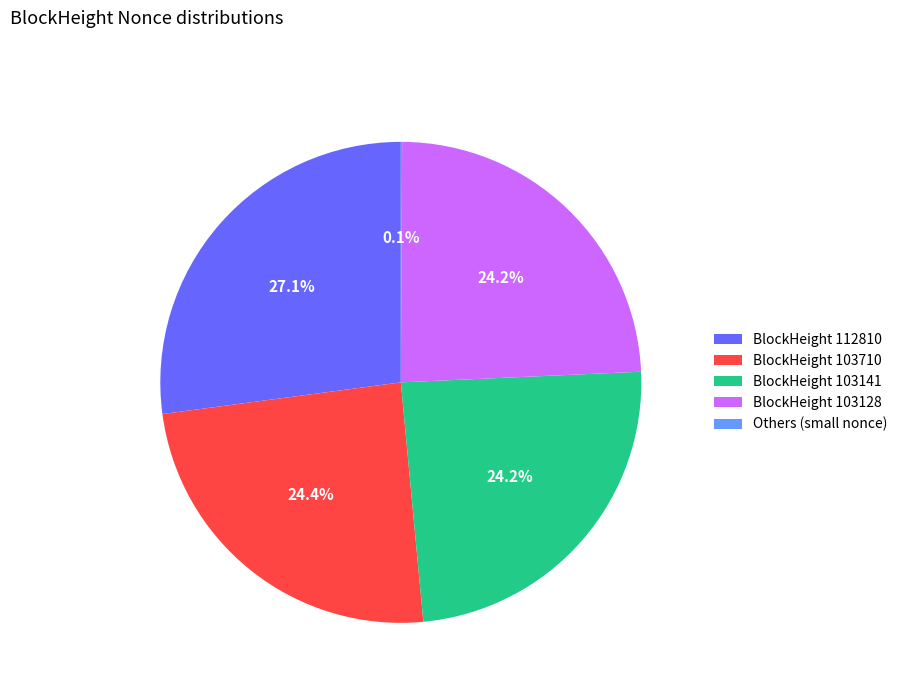

Which category has the biggest portion of the pie?

BlockHeight 112810